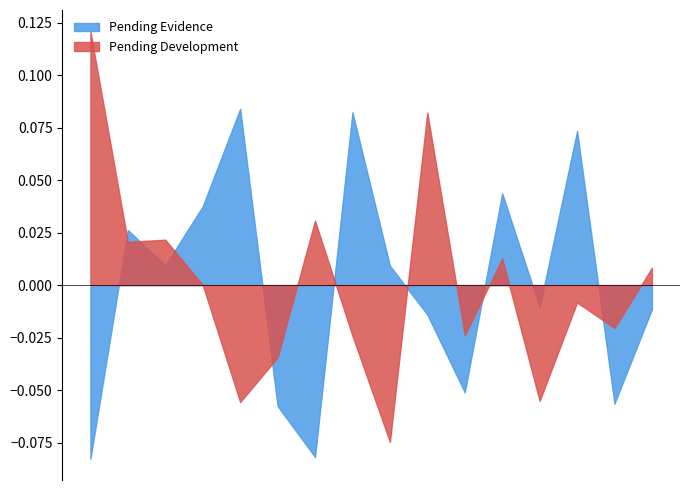

What is the difference between the maximum and minimum values in the Pending Evidence series?

0.2